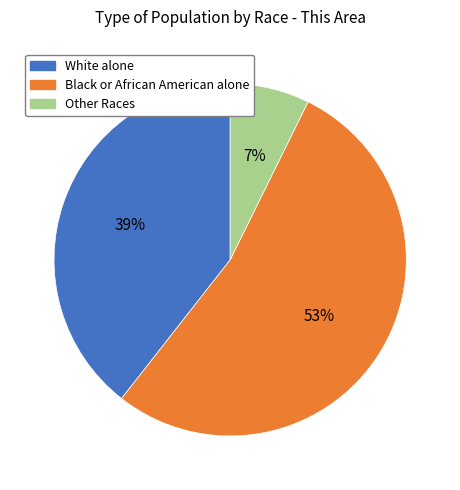

How many segments does this pie chart have?

3